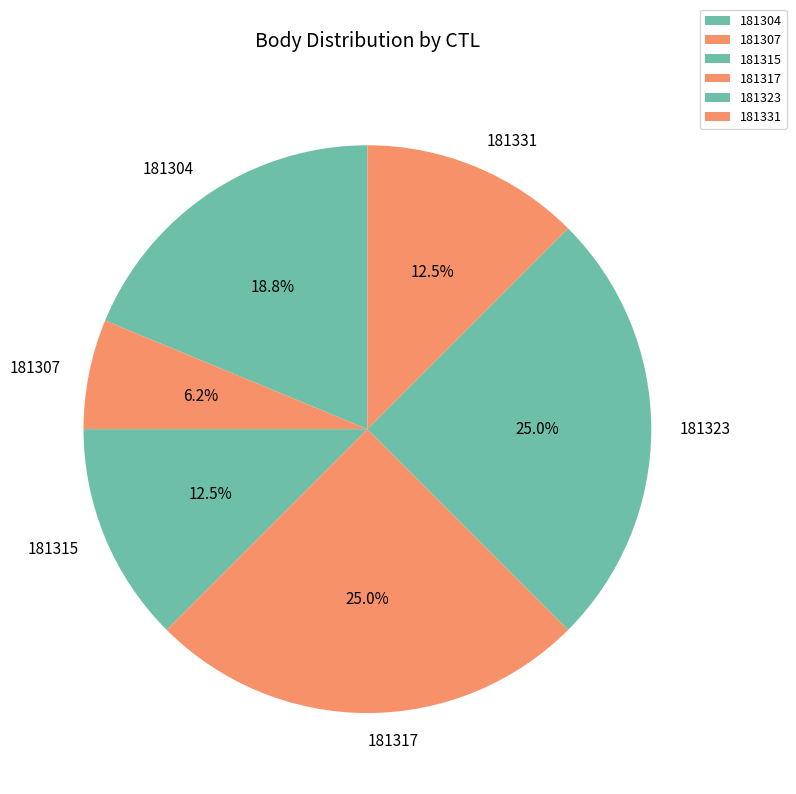

To the nearest percent, what portion does 181304 represent?

19%